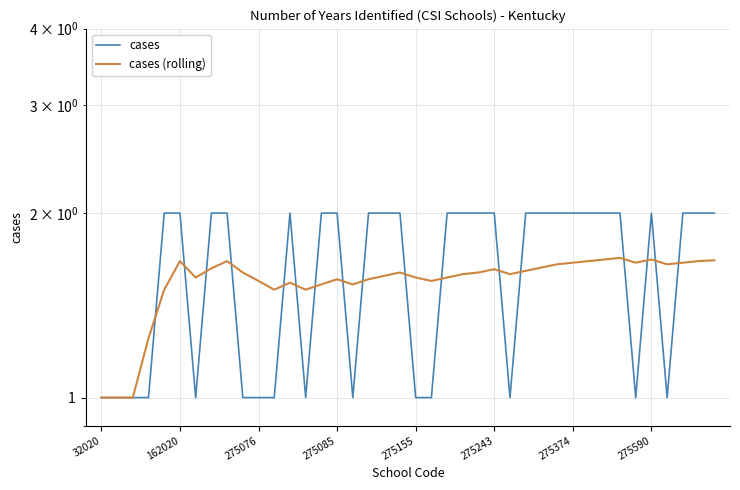

Rank the series by their average value, from lowest to highest.

cases (rolling), cases